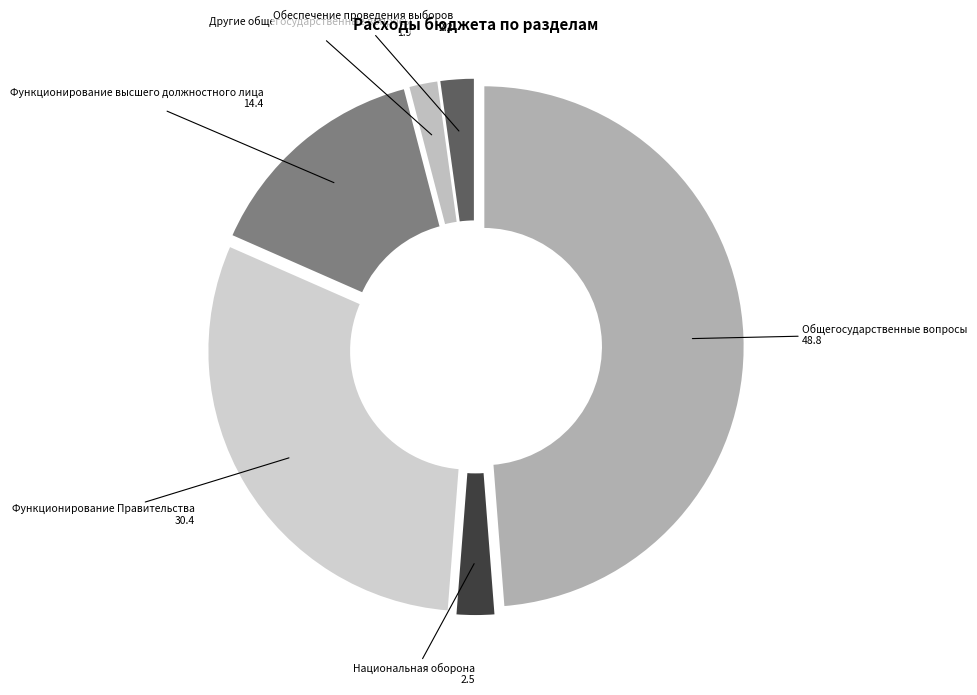

Does Функционирование Правительства account for over 50% of the chart?

No